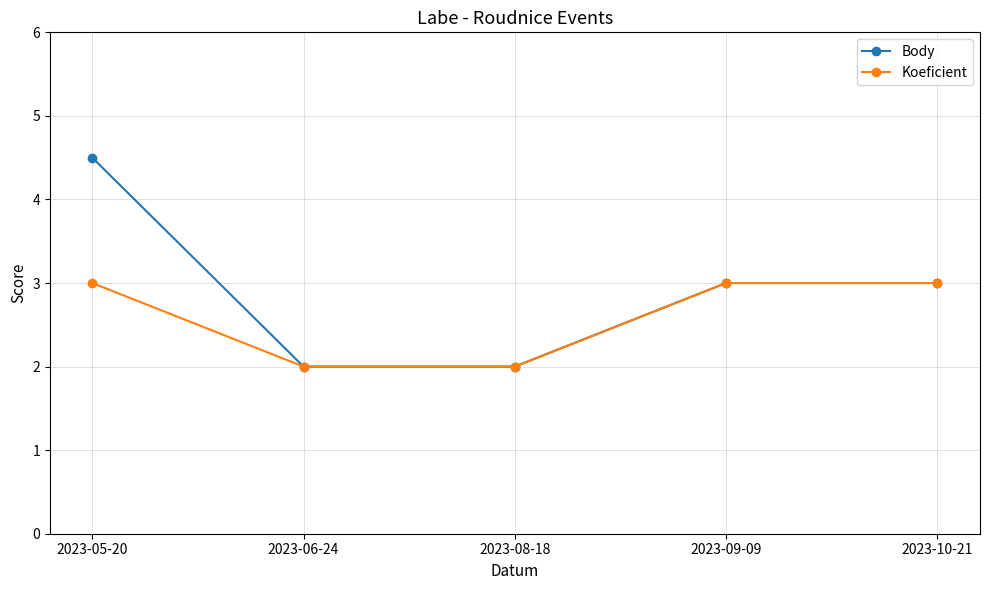

What position from the left is 2023-06-24?

2